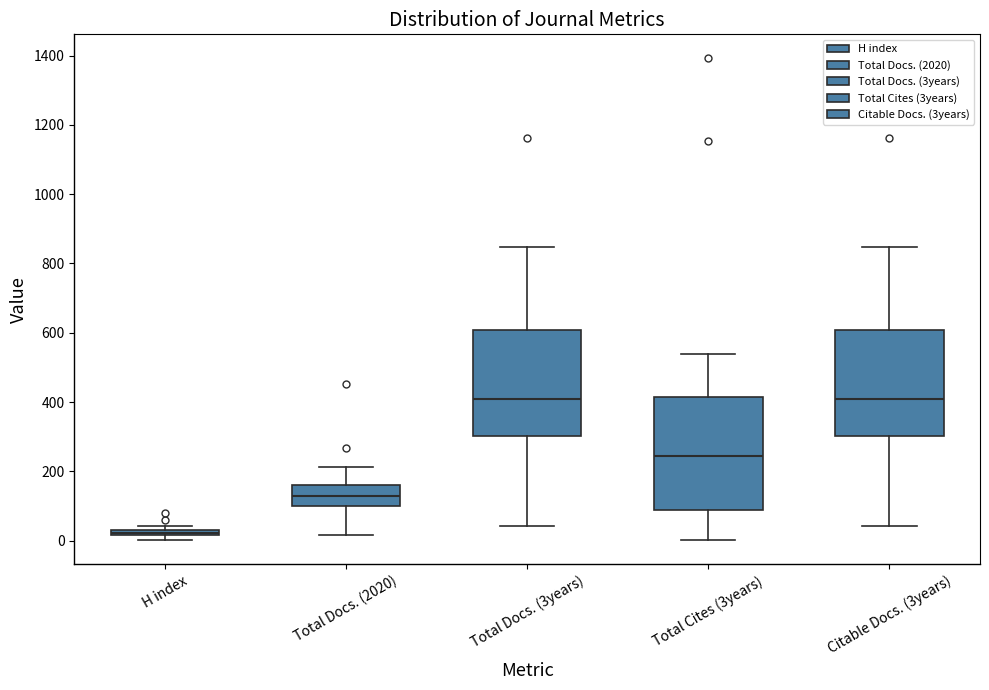

Where is the lower edge of the box for H index on the y-axis? The values are not printed on the chart, so give them approximately, as read against the axis.

20